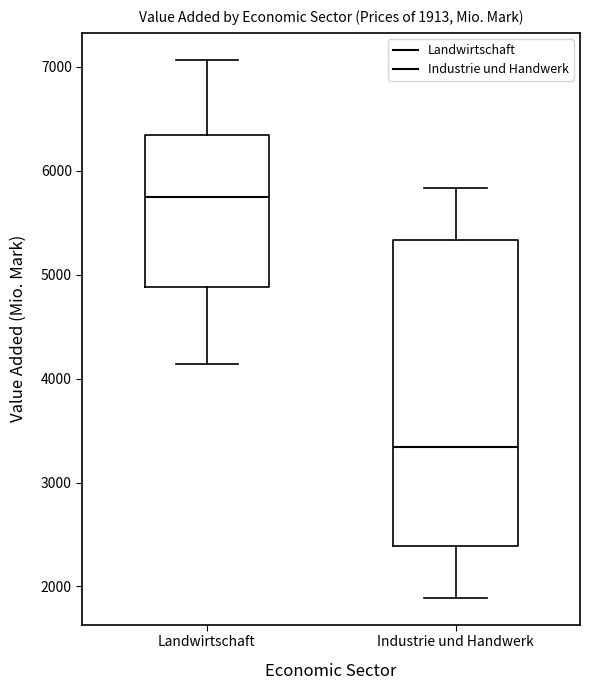

Comparing the boxes themselves (not the whiskers), which one is the tallest?

Industrie und Handwerk